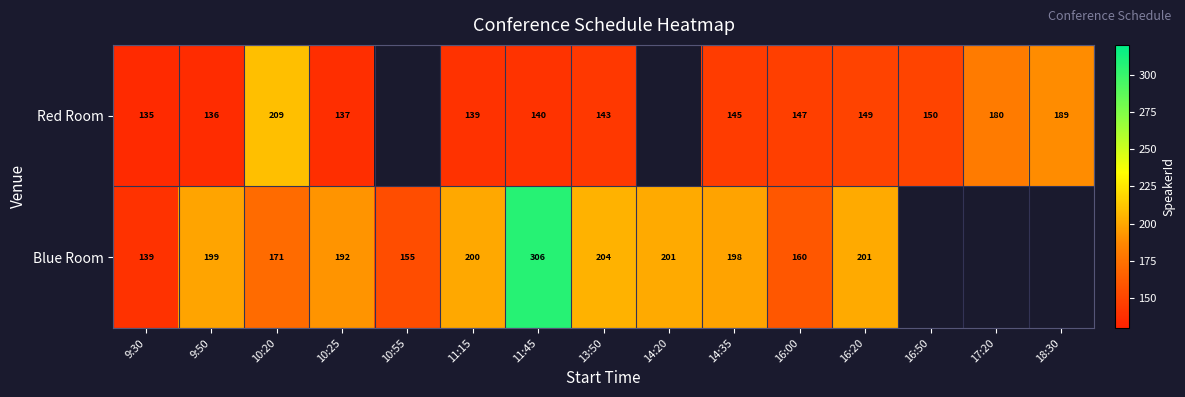

At which category is the sum across all series the highest?

11:45